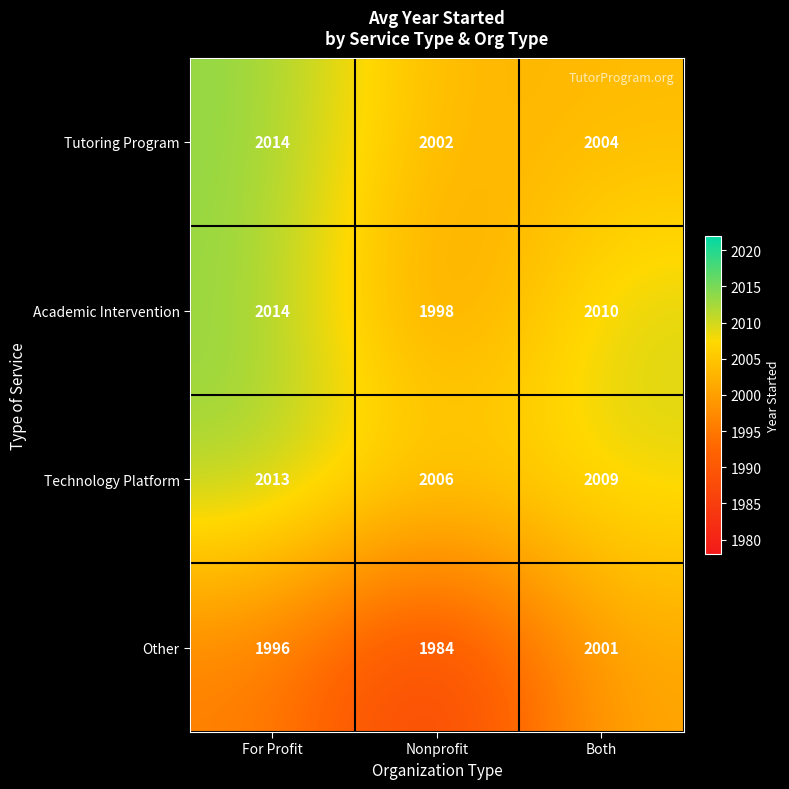

At which category is the sum across all series the highest?

For Profit